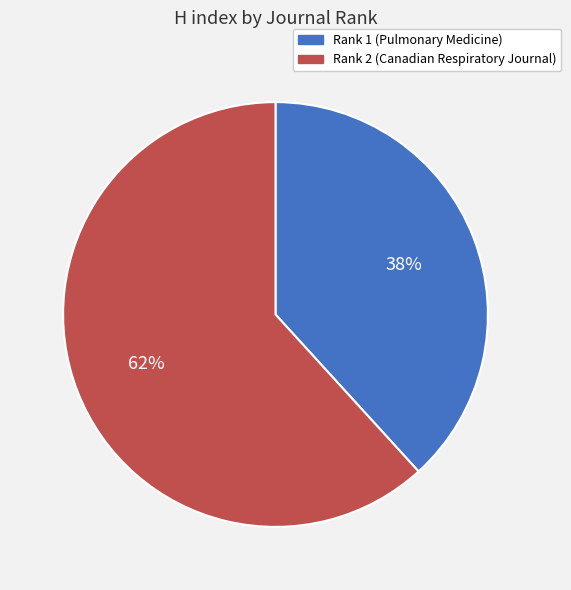

How many segments does this pie chart have?

2